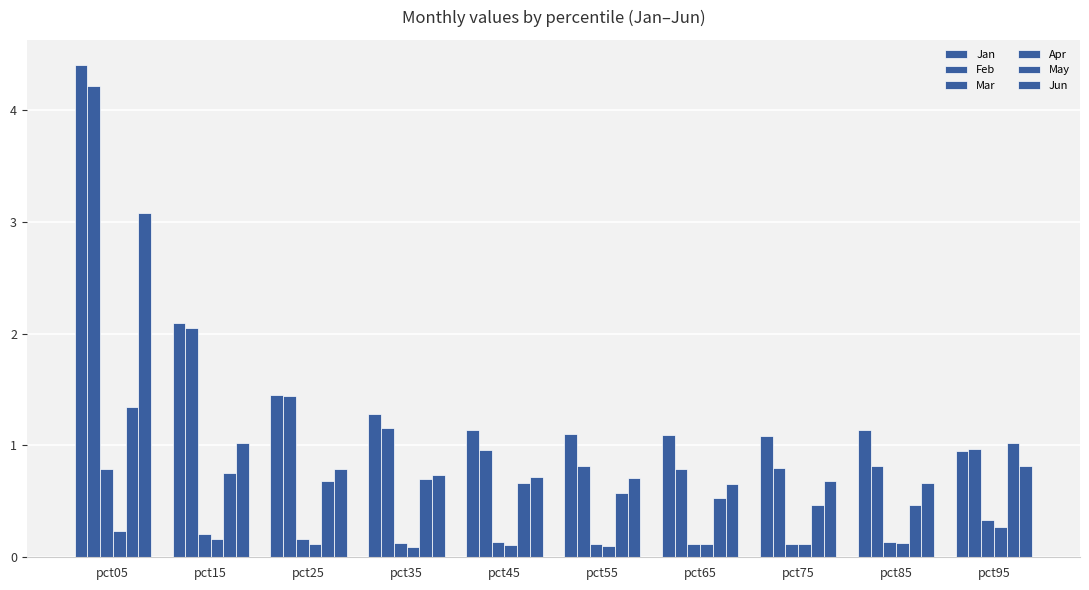

What is the smallest value displayed?

0.1